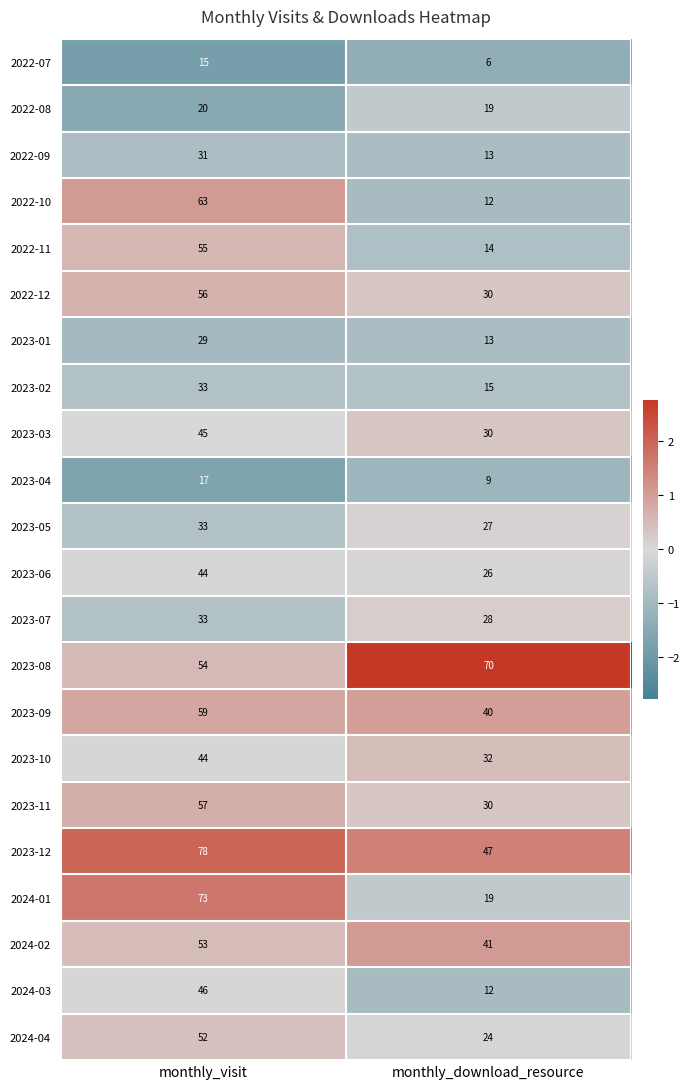

What is the smallest value displayed?

6